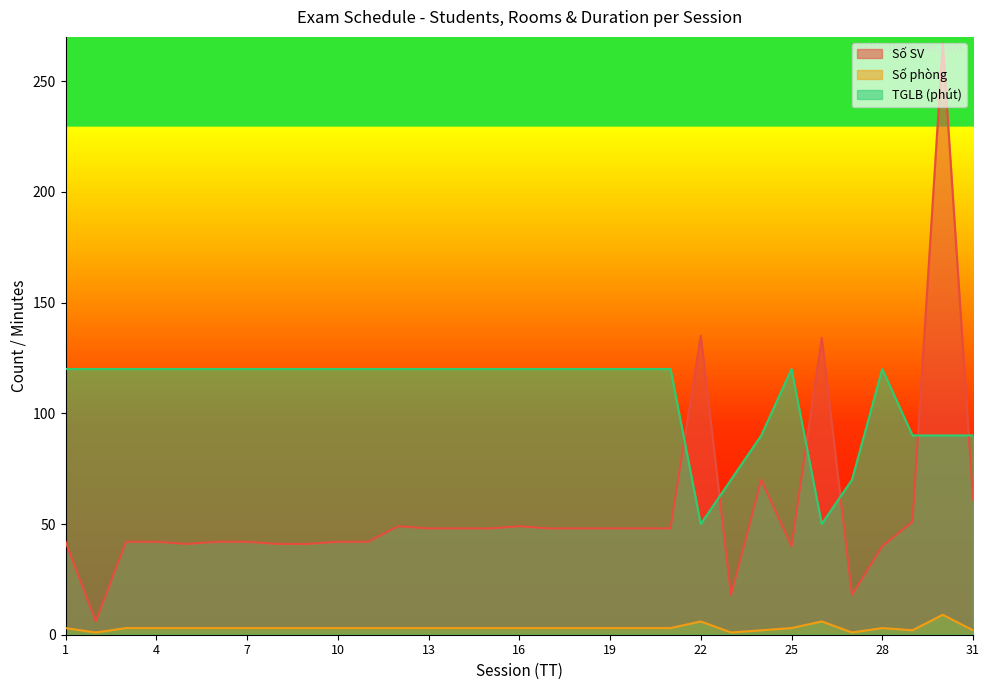

At which category does Số SV reach its first local valley?

2